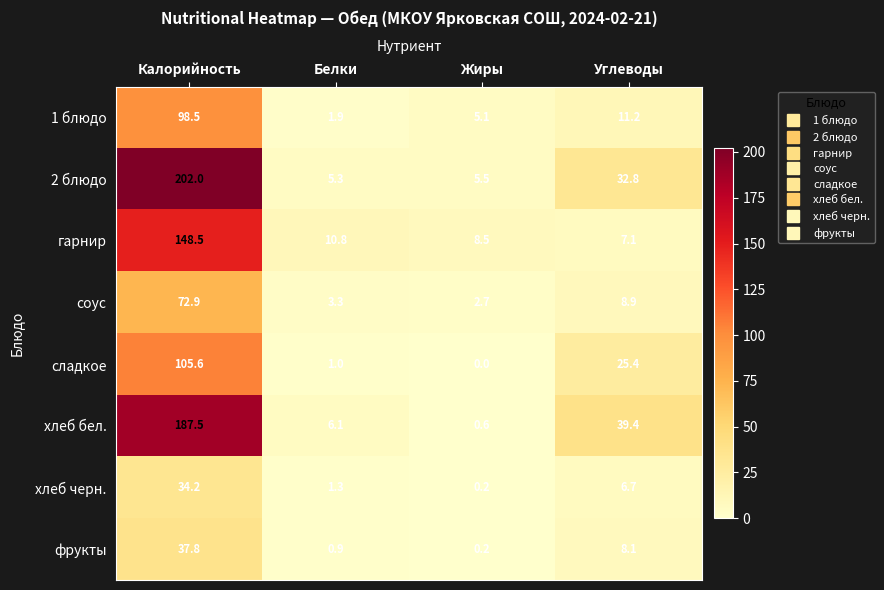

Rank the series at Углеводы from lowest to highest value.

хлеб черн., гарнир, фрукты, соус, 1 блюдо, сладкое, 2 блюдо, хлеб бел.